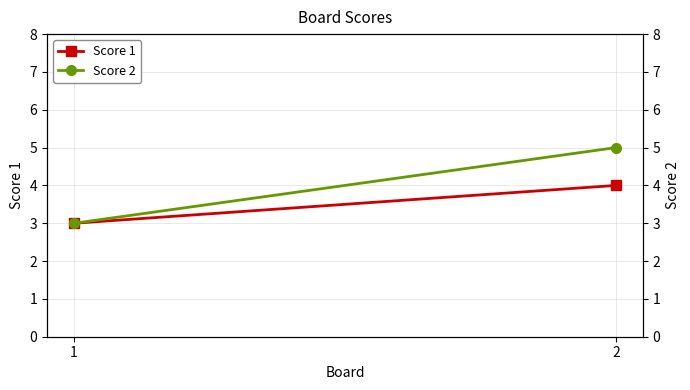

How many data points in Score 1 are less than 4?

1